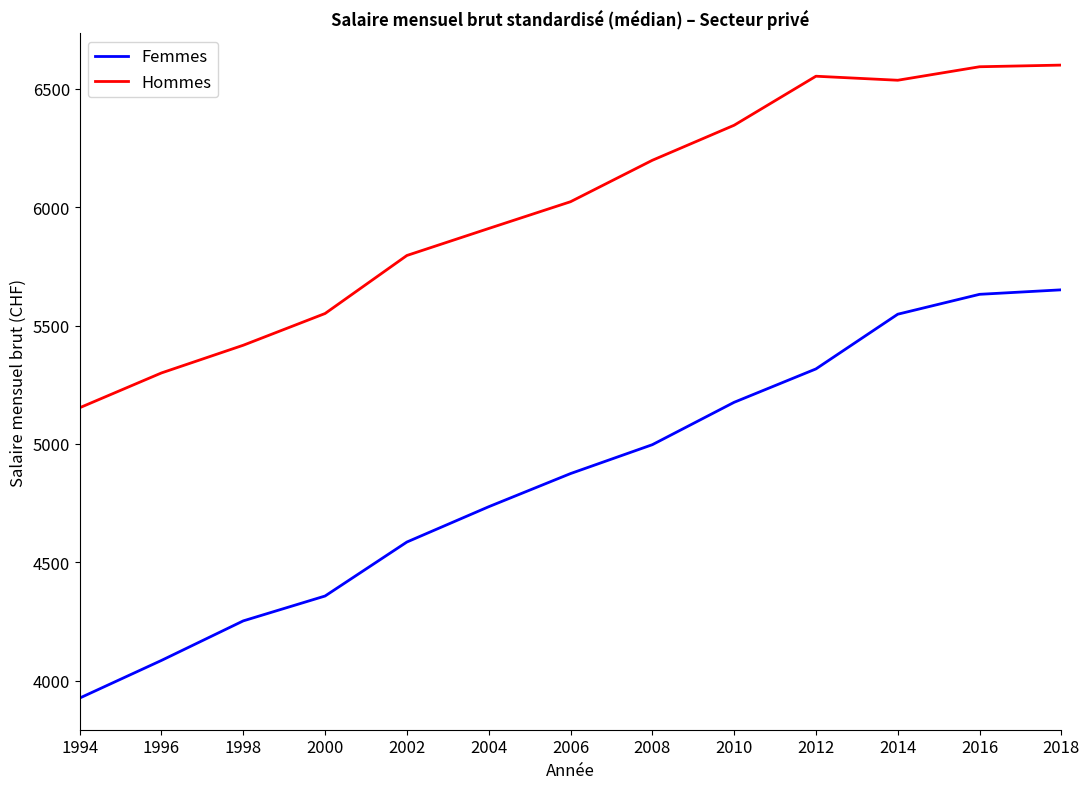

Count the number of data series in this chart.

2